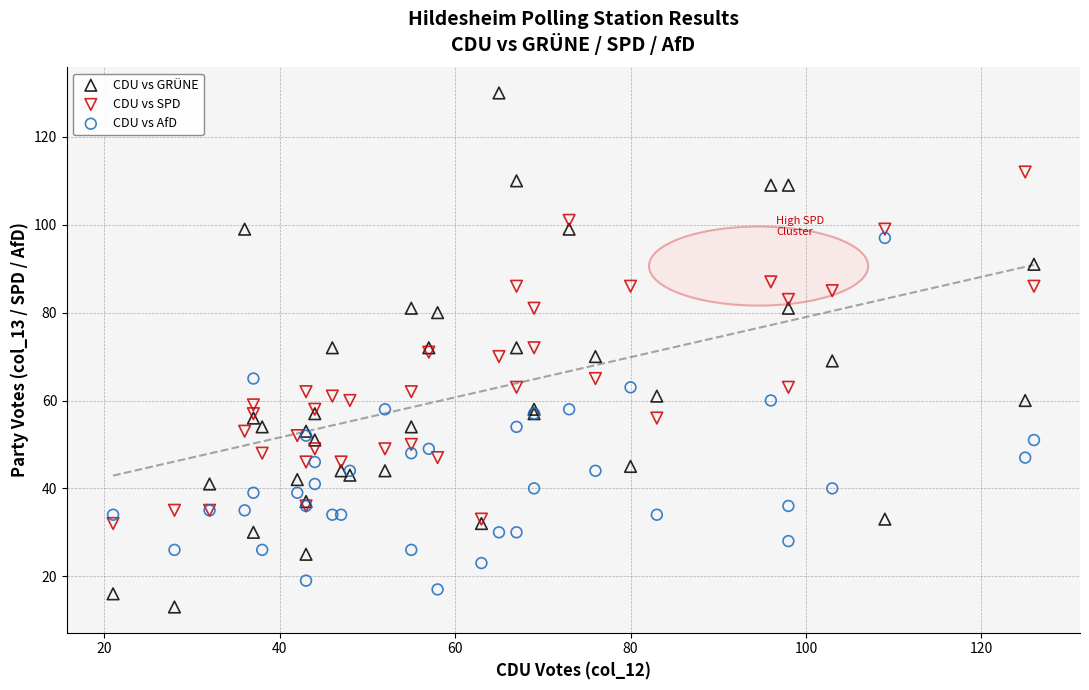

Which series contains the highest Y value?

CDU vs GRÜNE